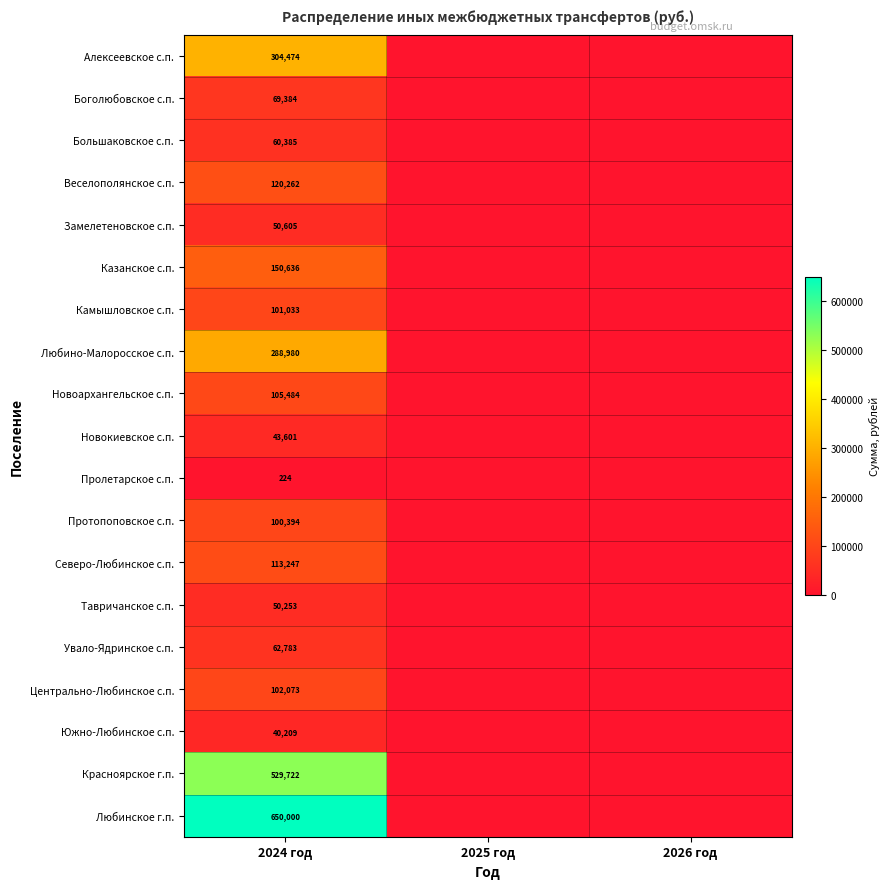

Rank the series at 2024 год from lowest to highest value.

Пролетарское с.п., Южно-Любинское с.п., Новокиевское с.п., Тавричанское с.п., Замелетеновское с.п., Большаковское с.п., Увало-Ядринское с.п., Боголюбовское с.п., Протопоповское с.п., Камышловское с.п., Центрально-Любинское с.п., Новоархангельское с.п., Северо-Любинское с.п., Веселополянское с.п., Казанское с.п., Любино-Малоросское с.п., Алексеевское с.п., Красноярское г.п., Любинское г.п.